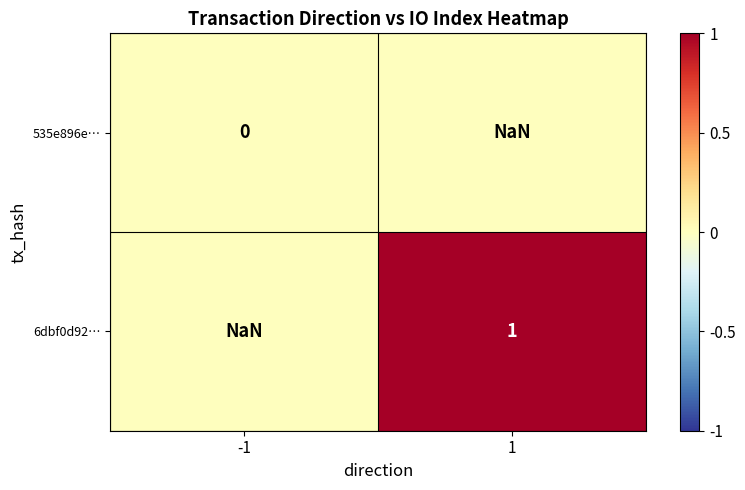

Is the value of 535e896e… at 1 greater than the value of 6dbf0d92… at 1?

No